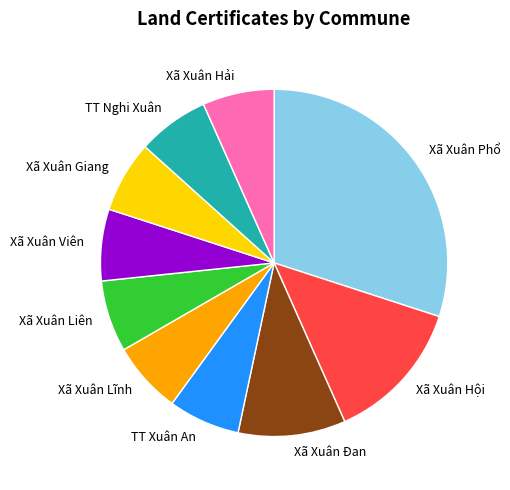

Combined, do Xã Xuân Viên and TT Xuân An account for over 50%?

No